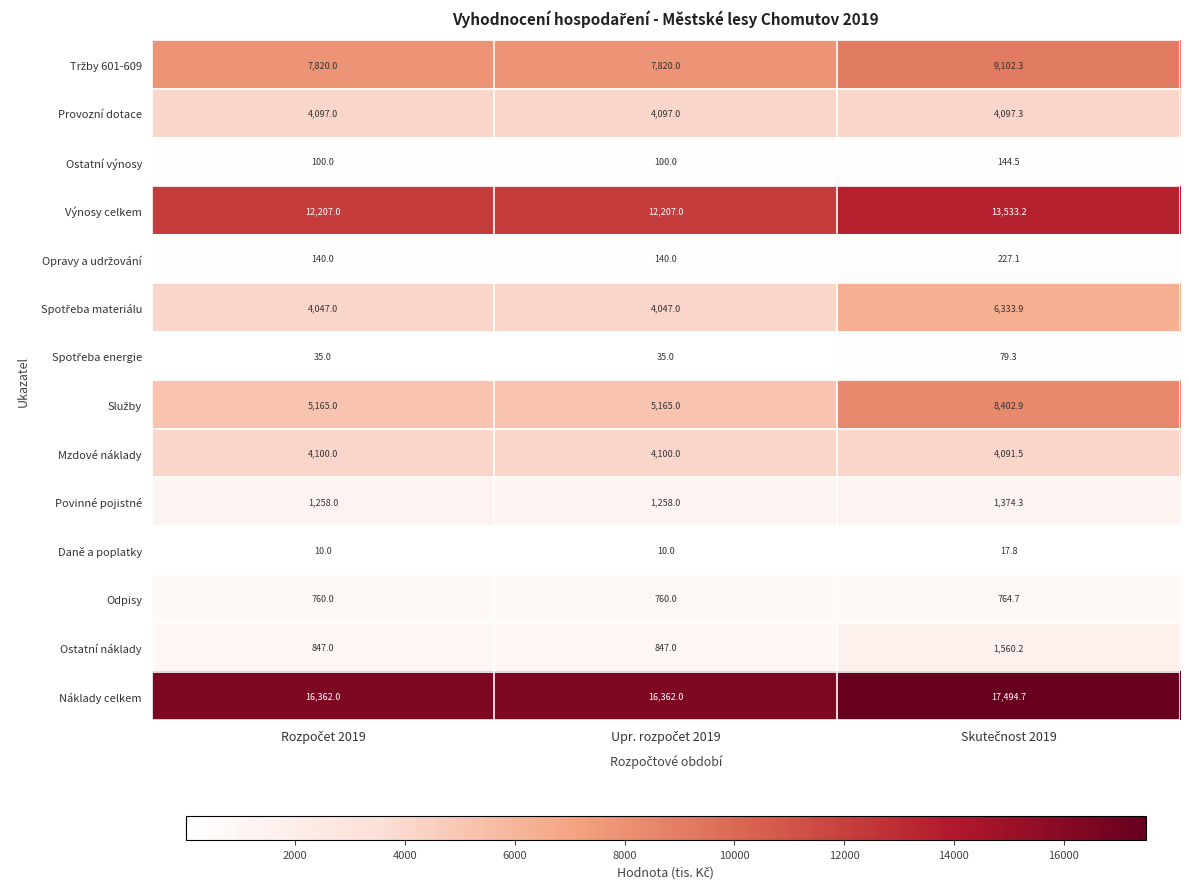

What is the difference between the maximum and minimum values in the Náklady celkem series?

1132.7